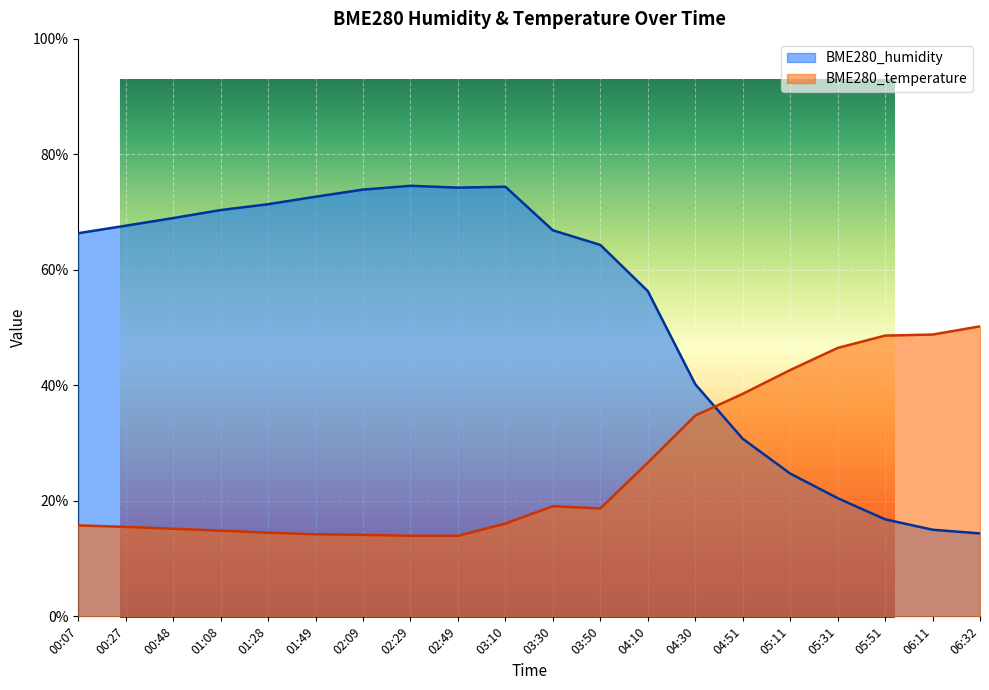

Is it true that BME280_humidity equals 33.7 at 01:08?

False